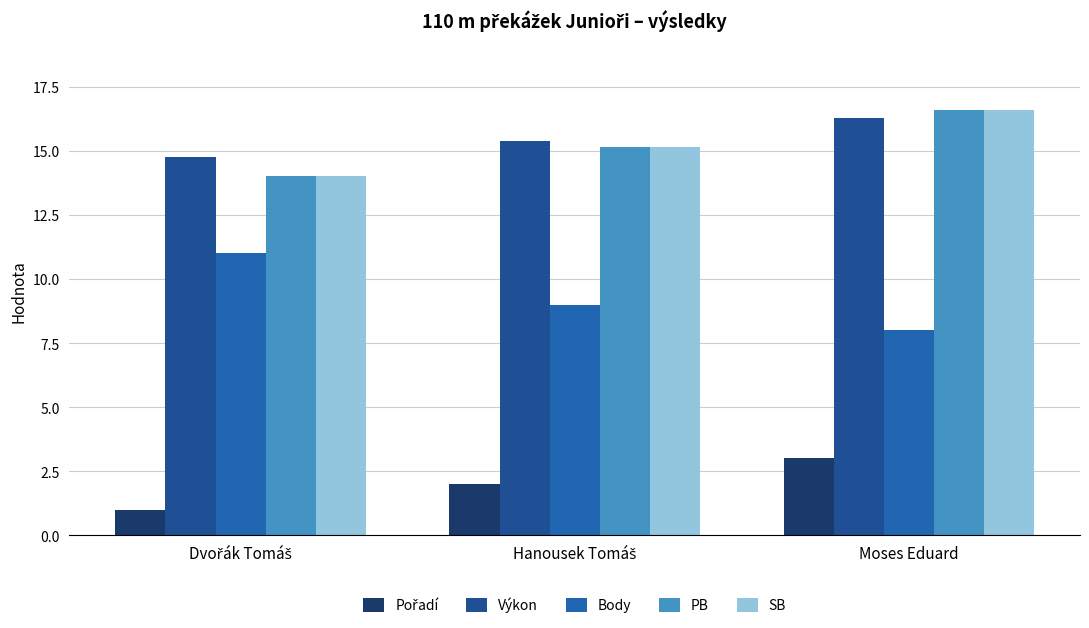

What is the label of the 2nd bar from the right?

Hanousek Tomáš